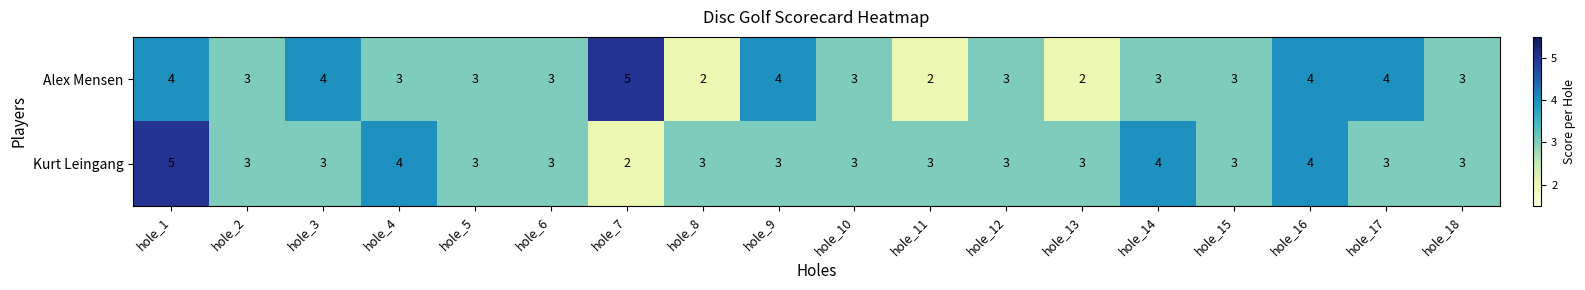

The Kurt Leingang series shows 3 at hole_18. True or false?

True